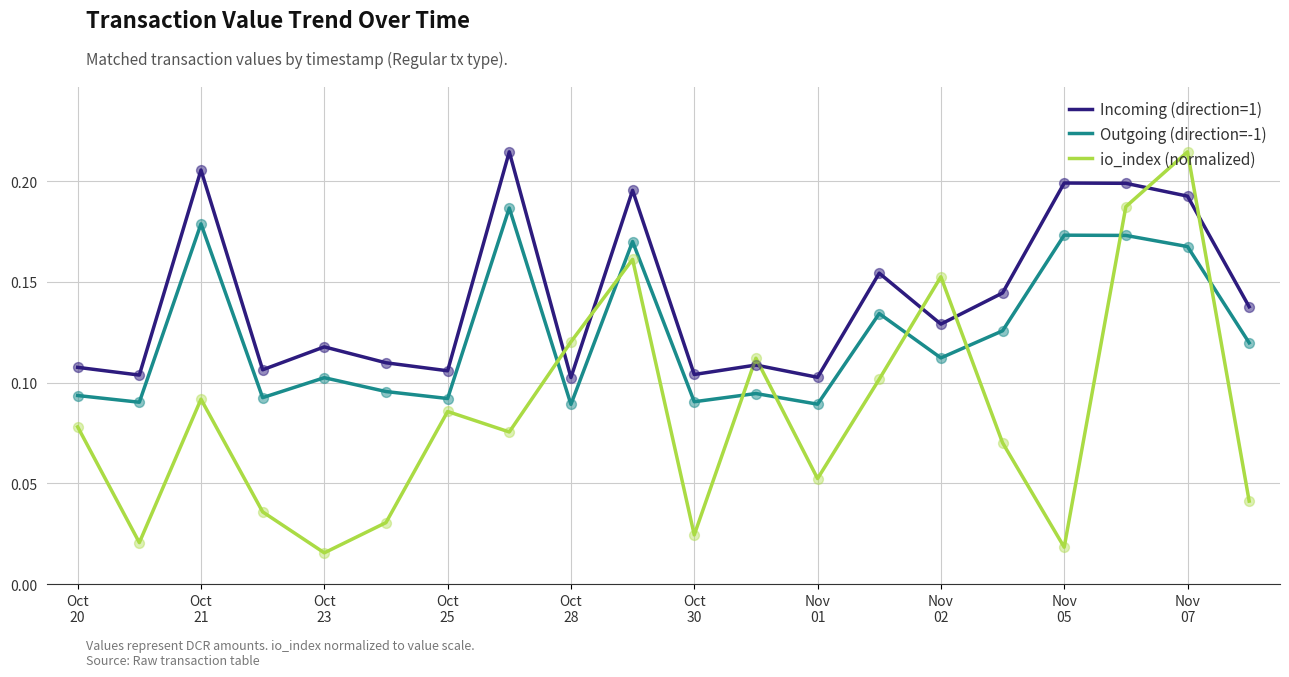

Which series has the largest range (max minus min)?

io_index (normalized)